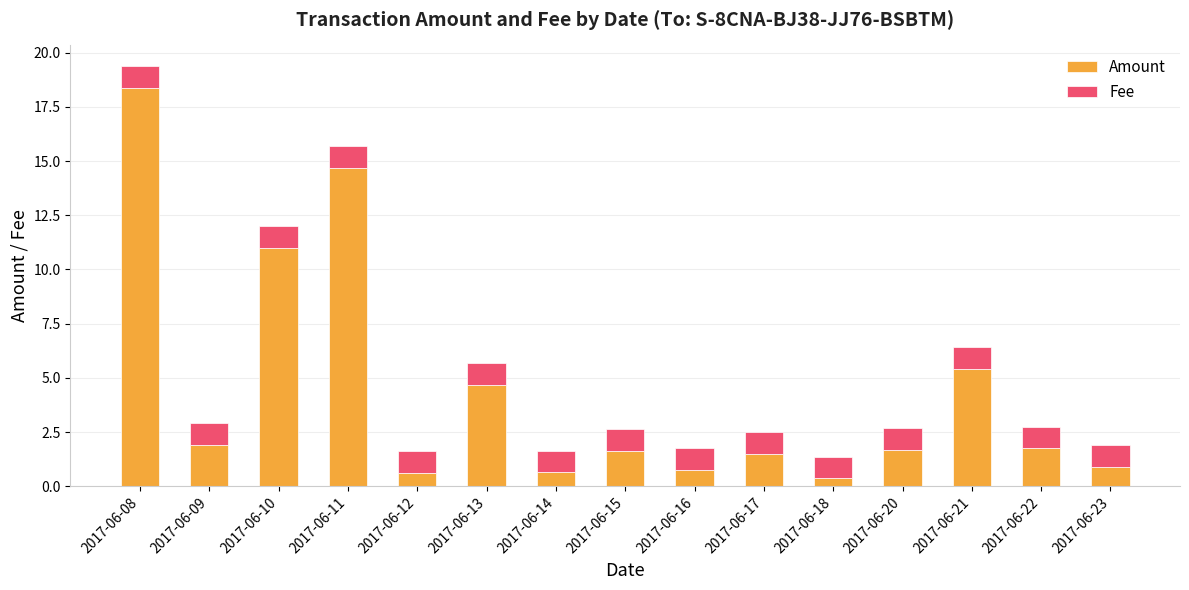

Is it true that Amount equals 3.3 at 2017-06-09?

False